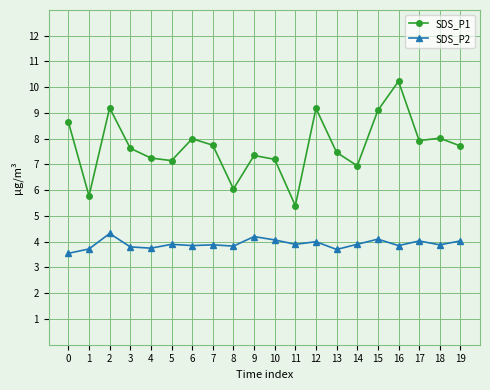

What is the difference between the highest and lowest values at 10?

3.1